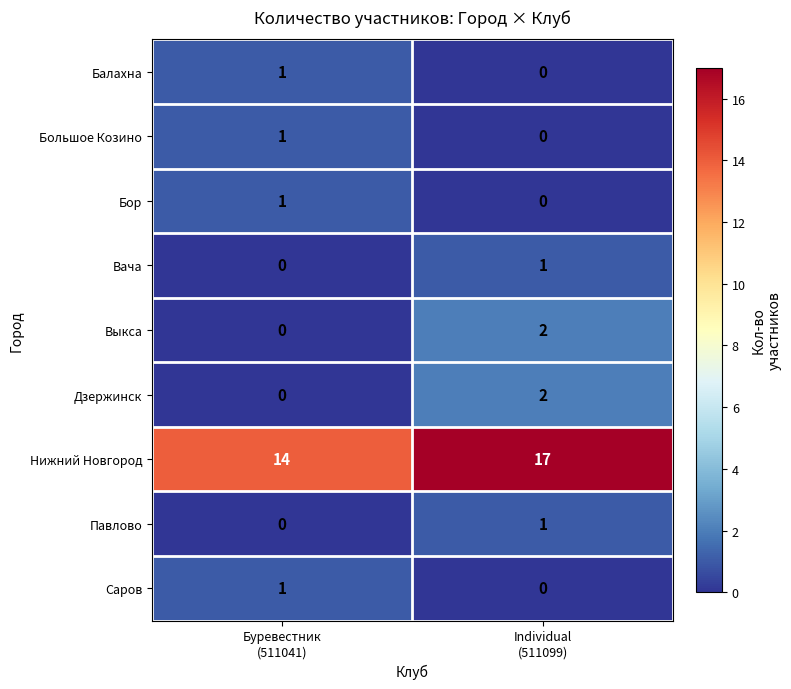

Which series has the largest total across all categories?

Нижний Новгород